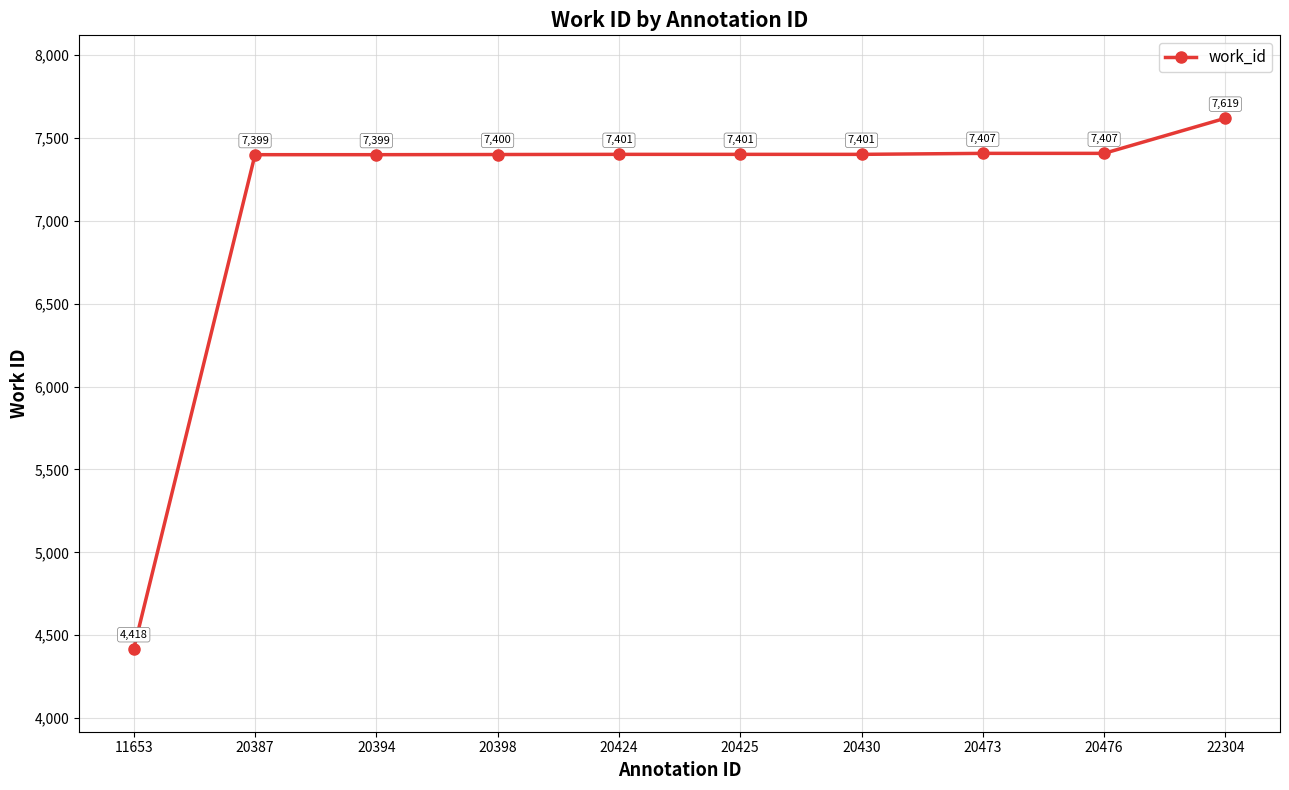

How many lines are shown in the chart?

1